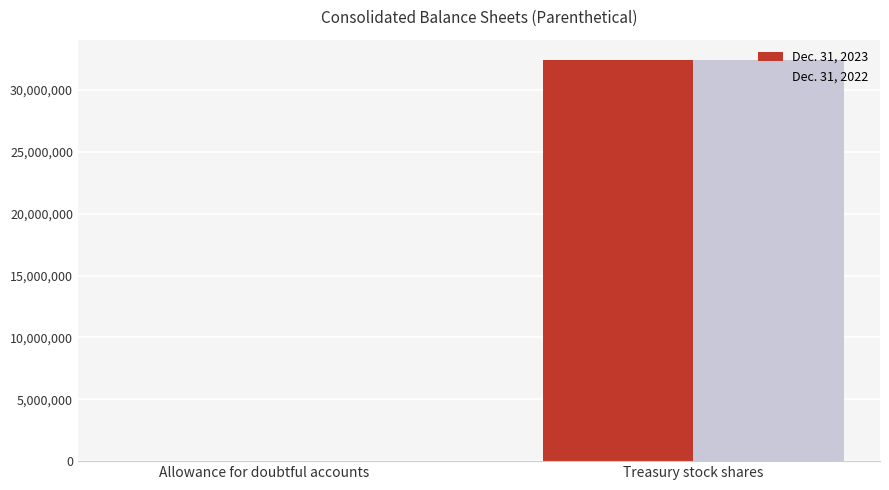

What value does the Dec. 31, 2023 series have at Treasury stock shares, to the nearest 100?

32447300